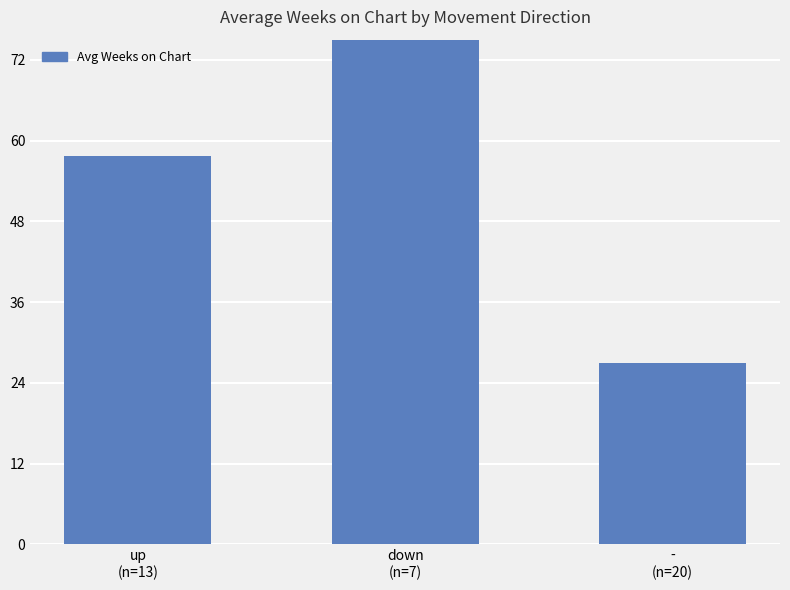

What is the label of the 2nd bar from the right?

down
(n=7)